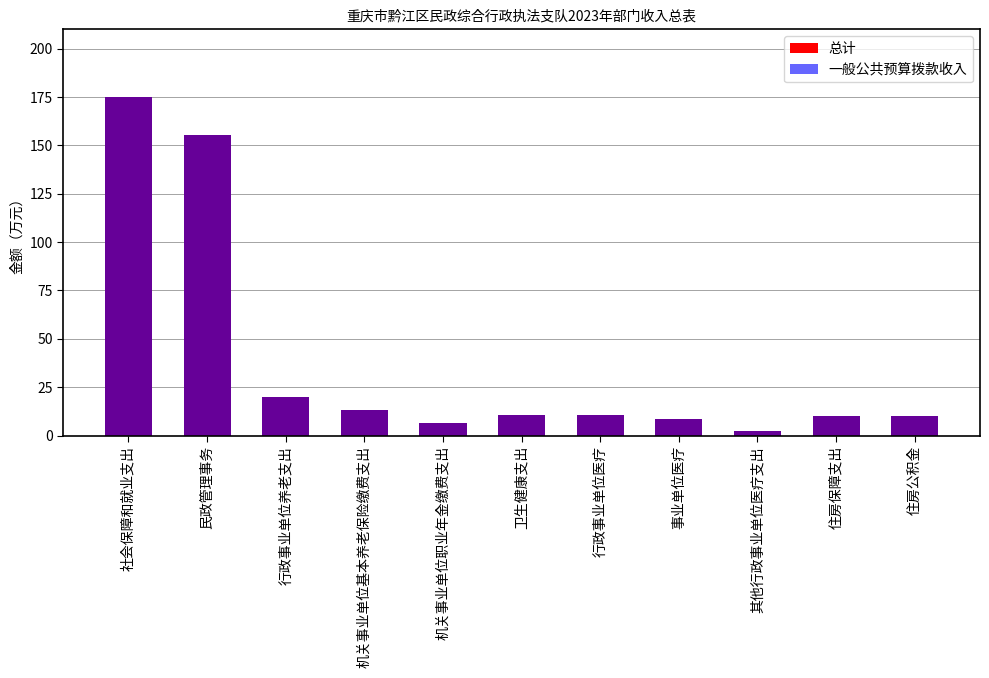

Reading left to right, extract all data points from this chart.

总计: 175.2	155.1	20.0	13.4	6.7	10.8	10.8	8.3	2.4	10.0	10.0
一般公共预算拨款收入: 175.2	155.1	20.0	13.4	6.7	10.8	10.8	8.3	2.4	10.0	10.0